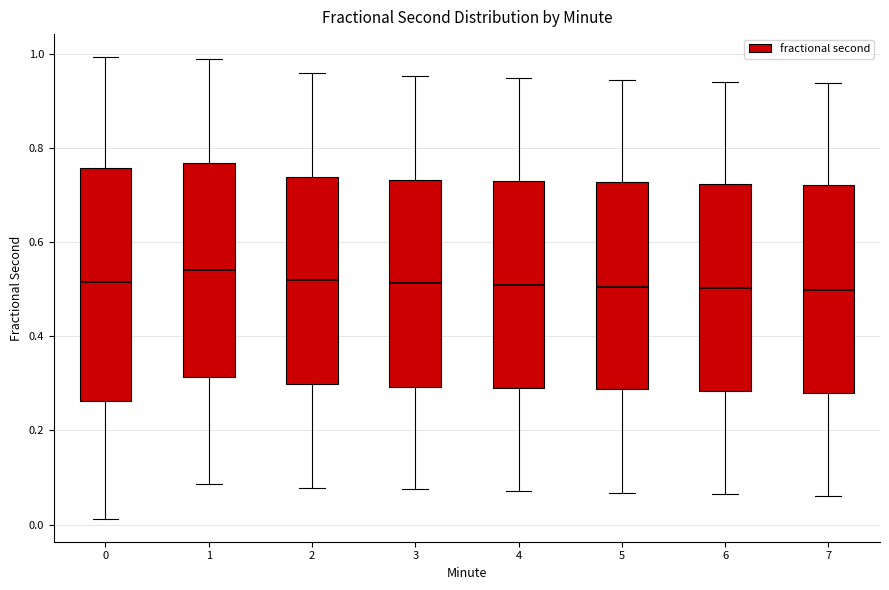

Which box is the tallest, from its lower edge to its upper edge?

0